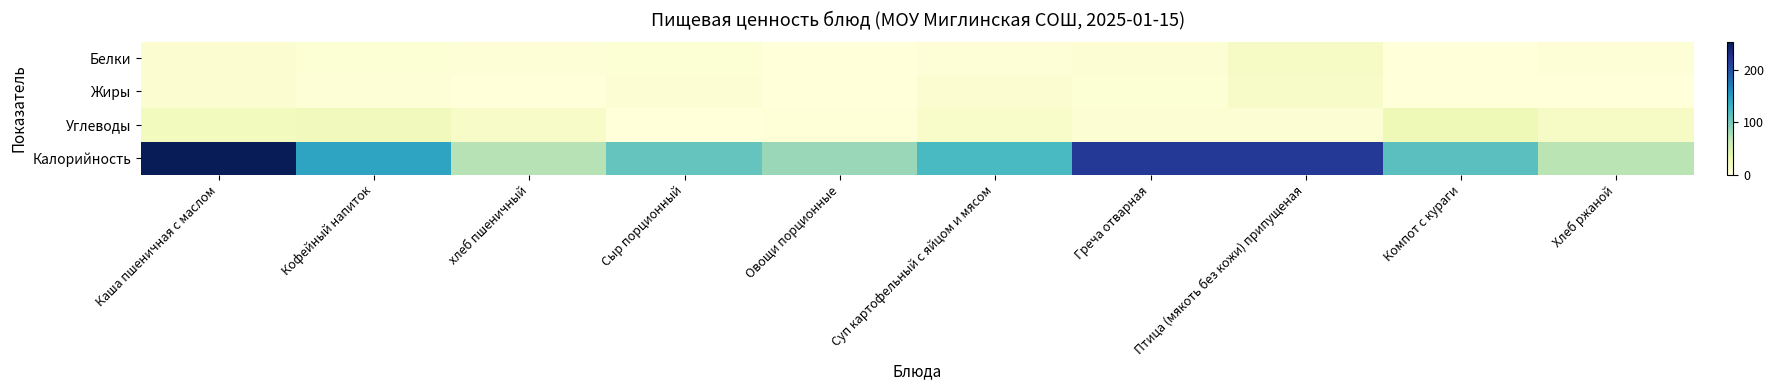

Reading left to right, what are all the values shown in this chart?

Белки: Каша пшеничная с маслом=6.4	Кофейный напиток=4.3	хлеб пшеничный=2.3	Сыр порционный=4.6	Овощи порционные=0.4	Суп картофельный с яйцом и мясом=2.3	Греча отварная=5.1	Птица (мякоть без кожи) припущеная=15.8	Компот с кураги=0.9	Хлеб ржаной=2.0
Жиры: Каша пшеничная с маслом=7.3	Кофейный напиток=3.4	хлеб пшеничный=0.2	Сыр порционный=5.8	Овощи порционные=0.1	Суп картофельный с яйцом и мясом=6.7	Греча отварная=4.8	Птица (мякоть без кожи) припущеная=14.8	Компот с кураги=0.0	Хлеб ржаной=0.3
Углеводы: Каша пшеничная с маслом=22.3	Кофейный напиток=23.0	хлеб пшеничный=14.8	Сыр порционный=0.0	Овощи порционные=1.3	Суп картофельный с яйцом и мясом=13.4	Греча отварная=5.3	Птица (мякоть без кожи) припущеная=5.3	Компот с кураги=27.0	Хлеб ржаной=14.9
Калорийность: Каша пшеничная с маслом=253.3	Кофейный напиток=142.0	хлеб пшеничный=71.0	Сыр порционный=107.0	Овощи порционные=84.0	Суп картофельный с яйцом и мясом=122.2	Греча отварная=217.0	Птица (мякоть без кожи) припущеная=217.0	Компот с кураги=113.0	Хлеб ржаной=69.0